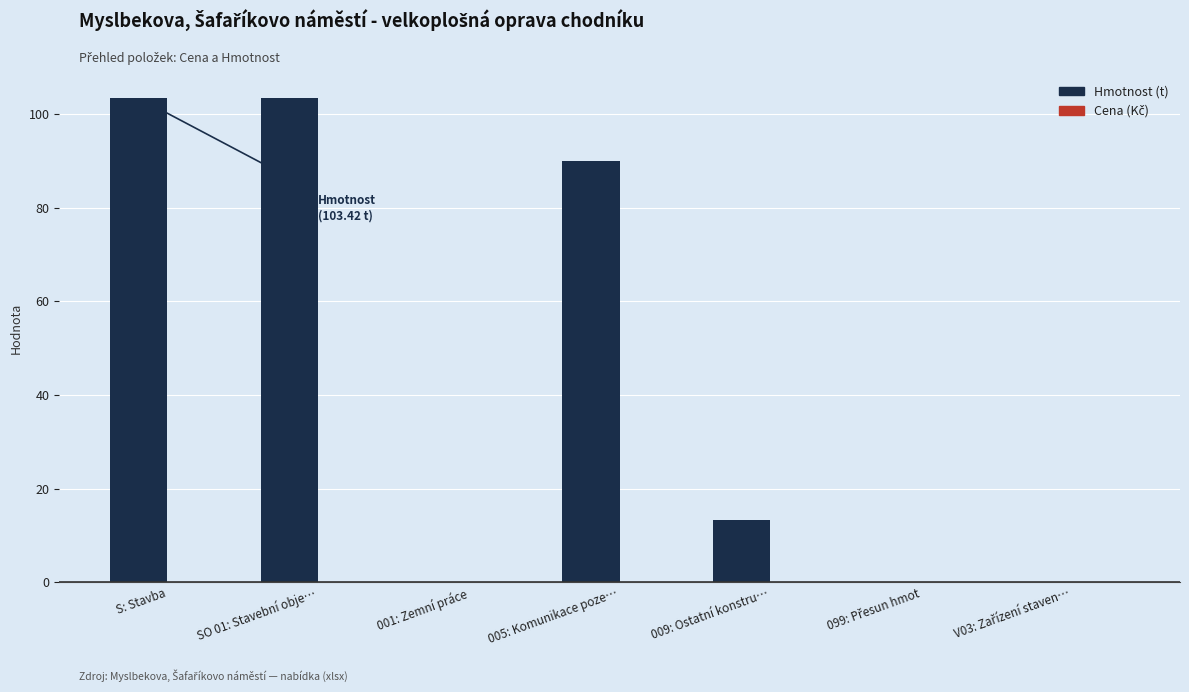

Is it true that the value at 005: Komunikace poze… is 32.3?

False